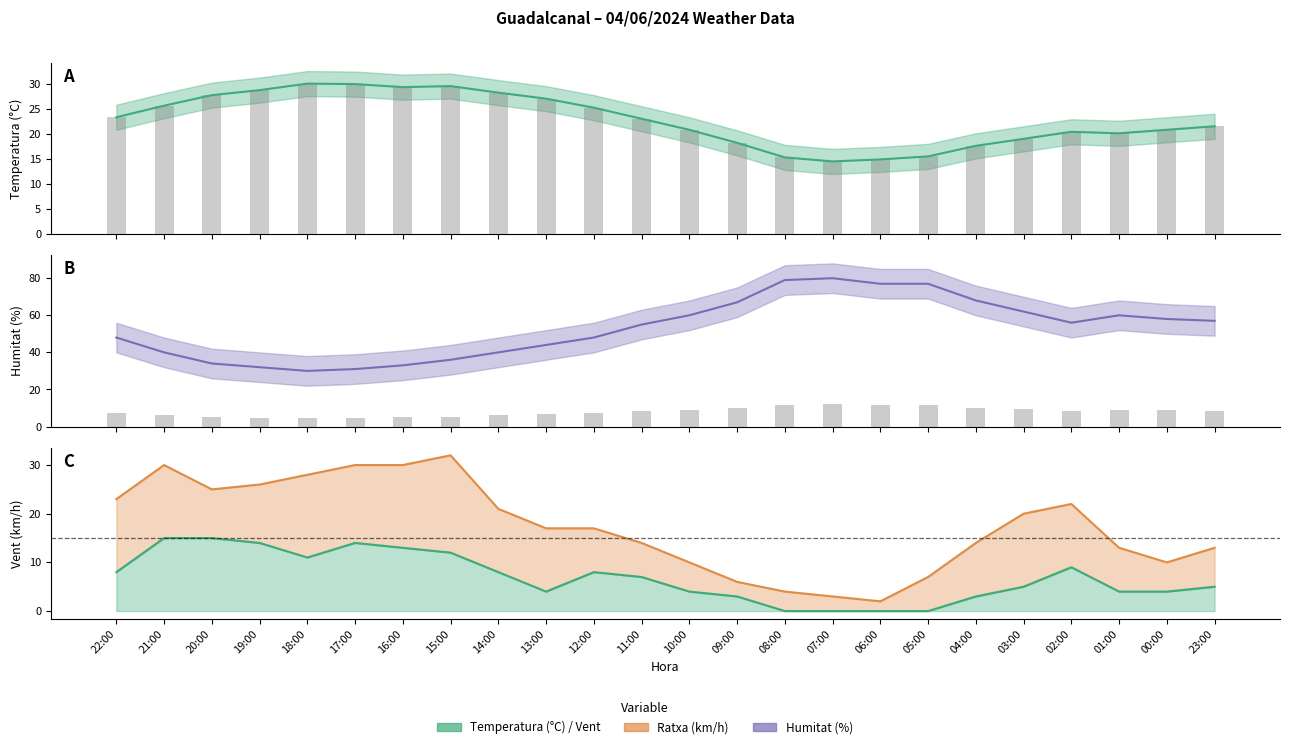

What position from the right is 10:00?

12